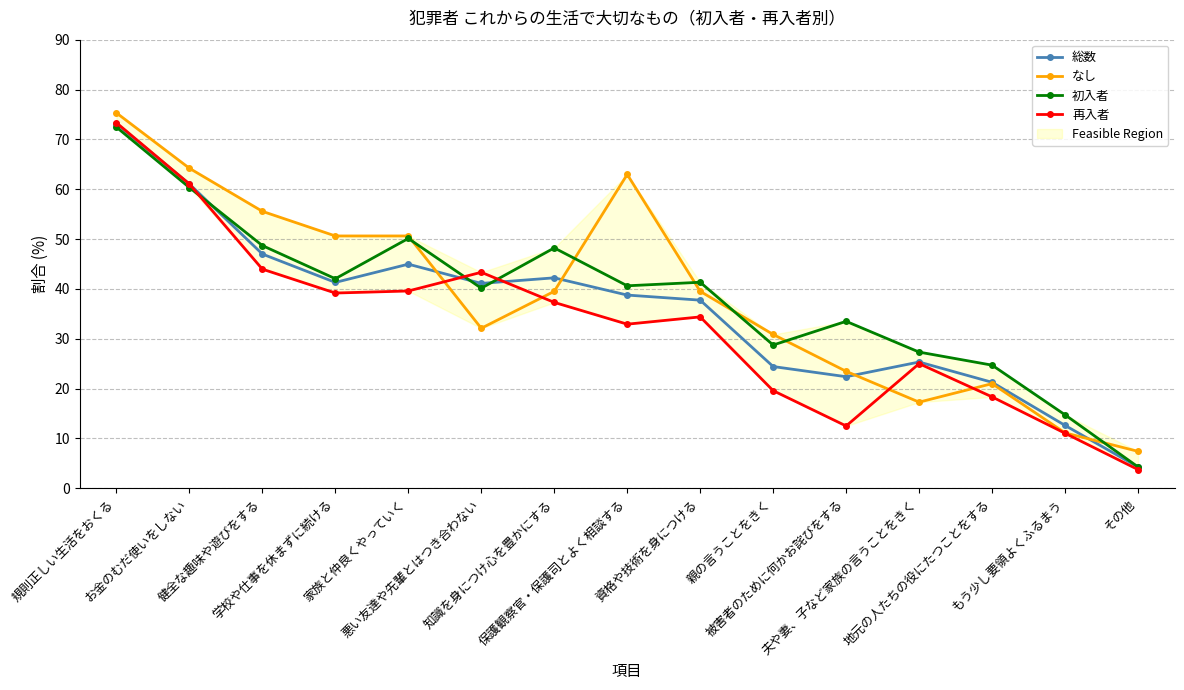

What is the value of the 総数 point at the 9th from the left?

37.7